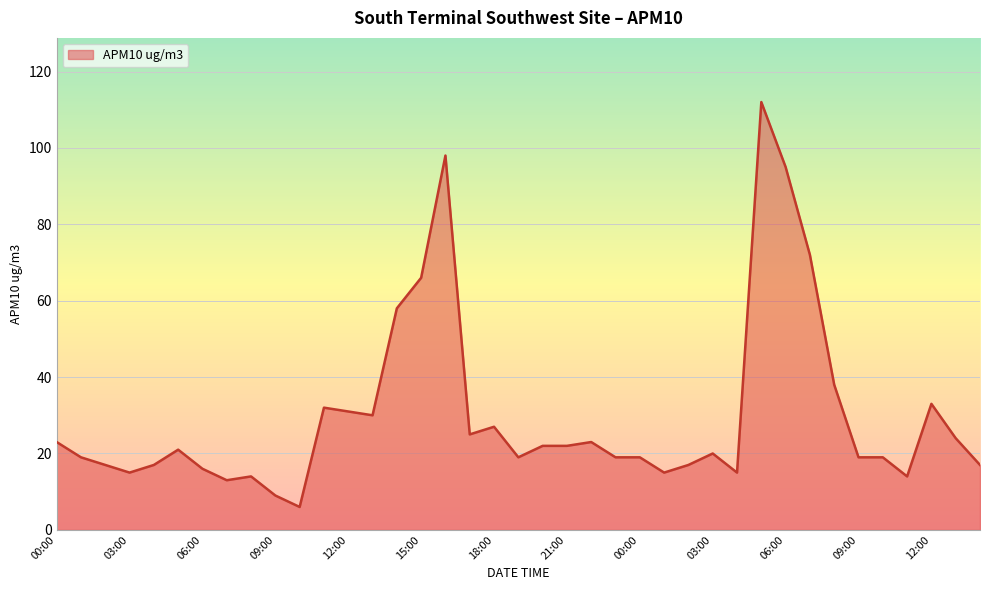

Reading left to right, list all the values displayed in this chart.

23	19	17	15	17	21	16	13	14	9	6	32	31	30	58	66	98	25	27	19	22	22	23	19	19	15	17	20	15	112	95	72	38	19	19	14	33	24	17